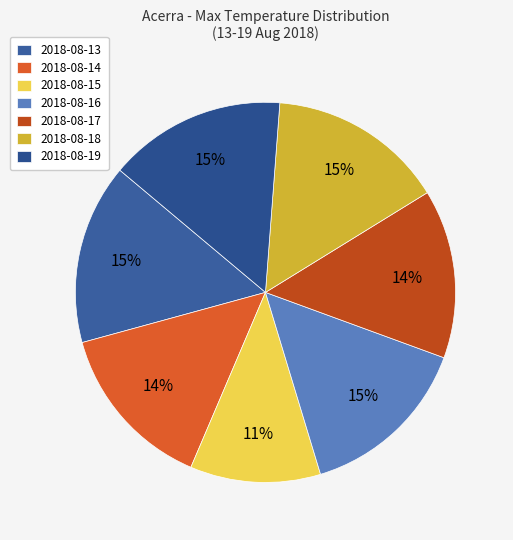

How many segments does this pie chart have?

7